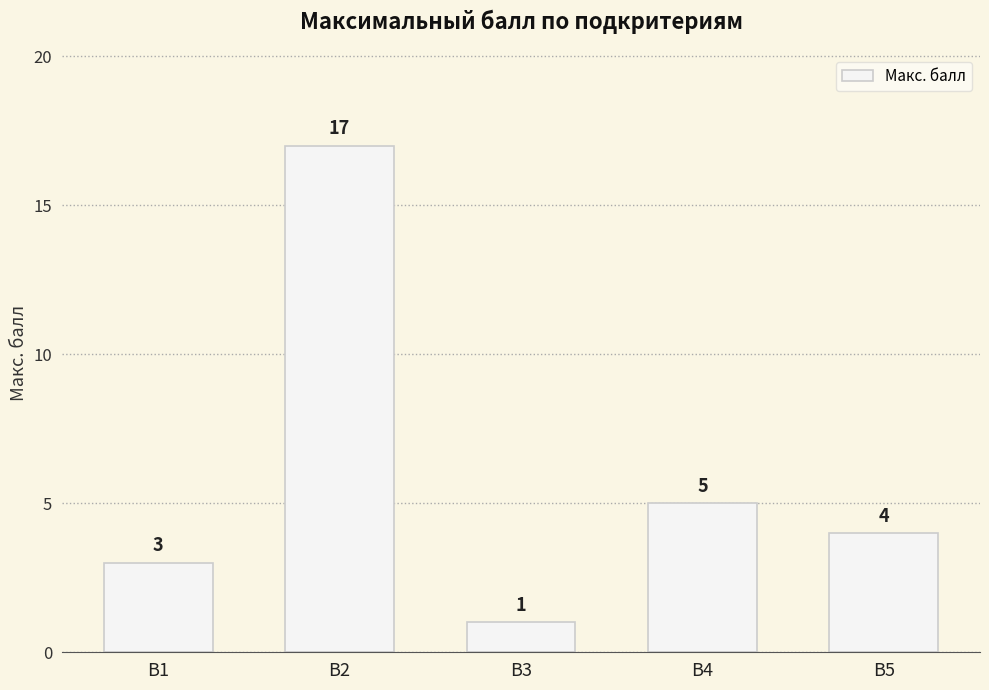

Reading left to right, transcribe all the data shown in this chart.

3	17	1	5	4